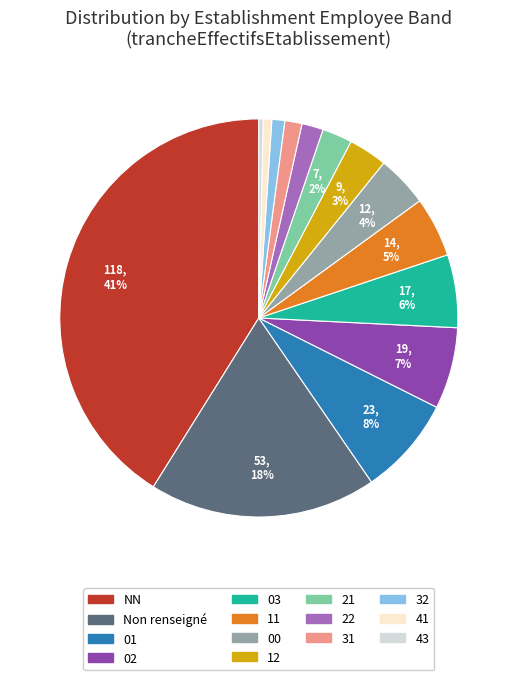

Is there a majority slice in this chart?

No